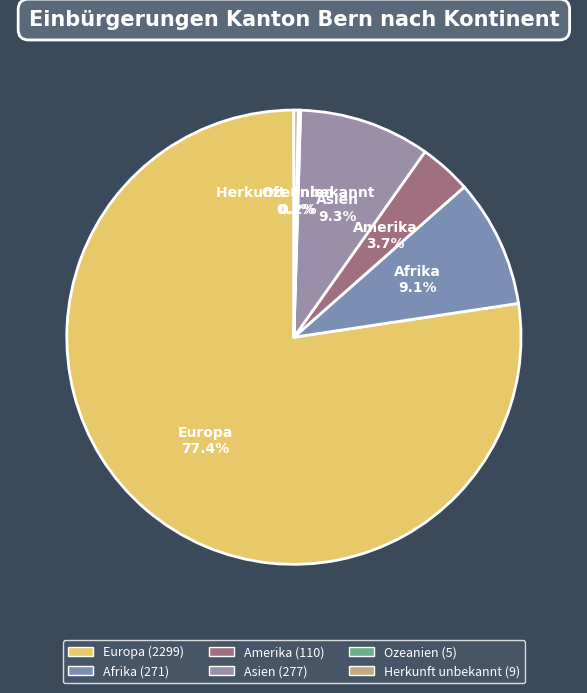

Is there any slice that represents more than half of the pie?

Yes